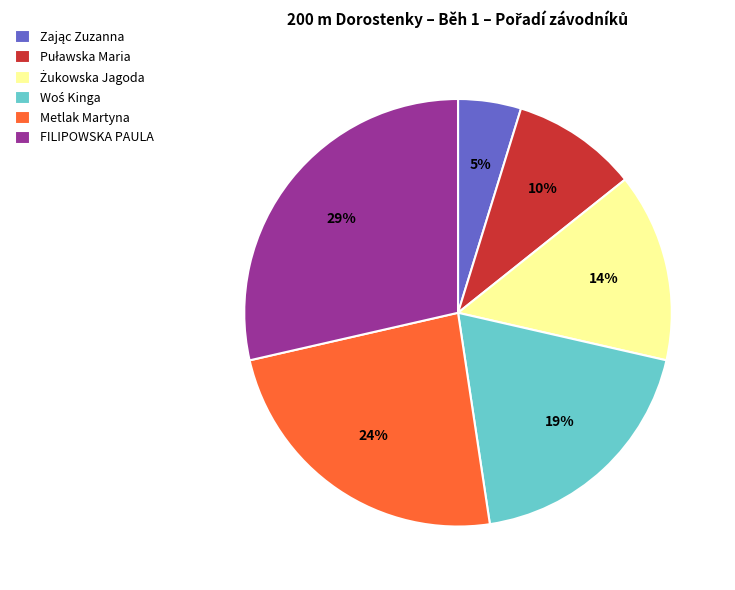

To the nearest percent, what is the difference between the largest and smallest slice percentages?

24%